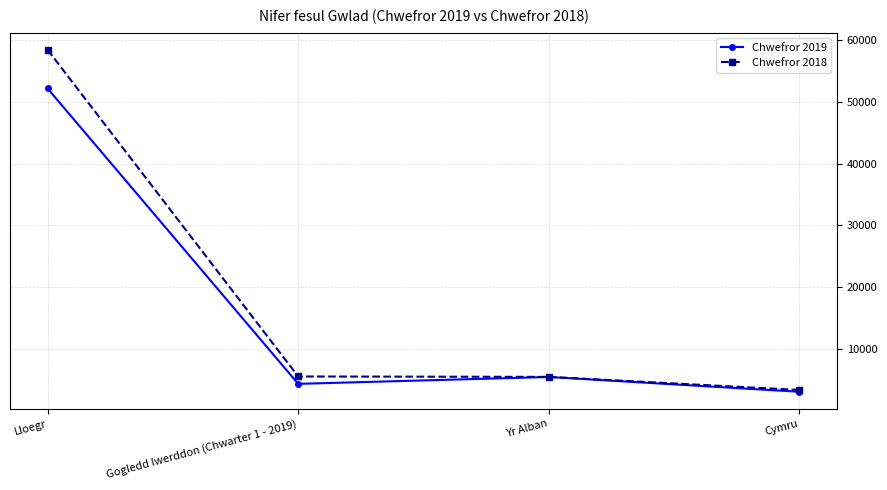

Rank the categories by Chwefror 2019 value from highest to lowest.

Lloegr, Yr Alban, Gogledd Iwerddon (Chwarter 1 - 2019), Cymru